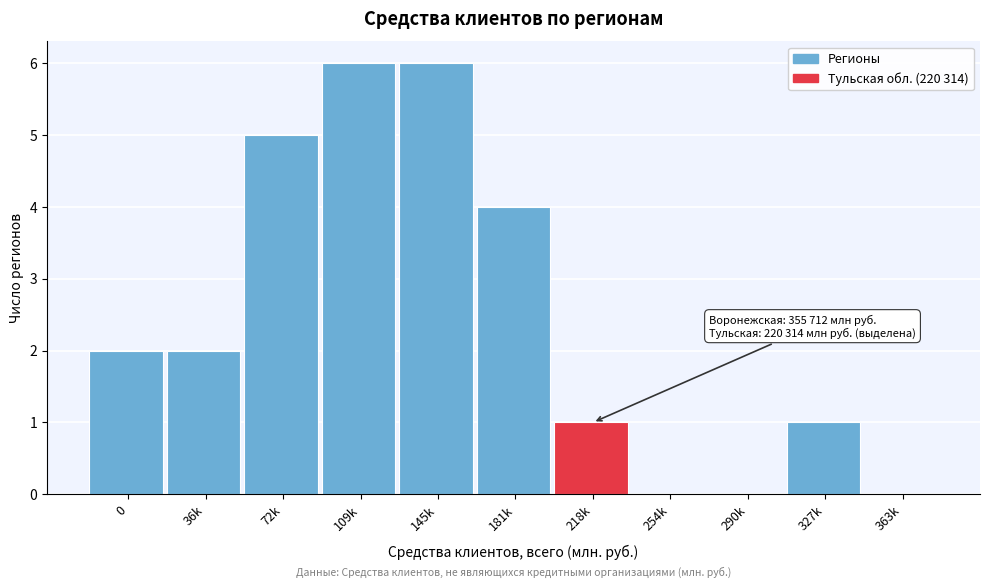

Reading left to right, transcribe all the data shown in this chart.

0=2	36k=2	72k=5	109k=6	145k=6	181k=4	218k=1	254k=0	290k=0	327k=1	363k=0